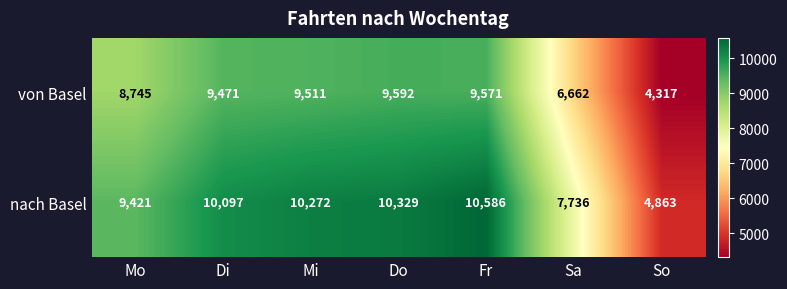

What is the difference between the highest and lowest values at Mo?

676